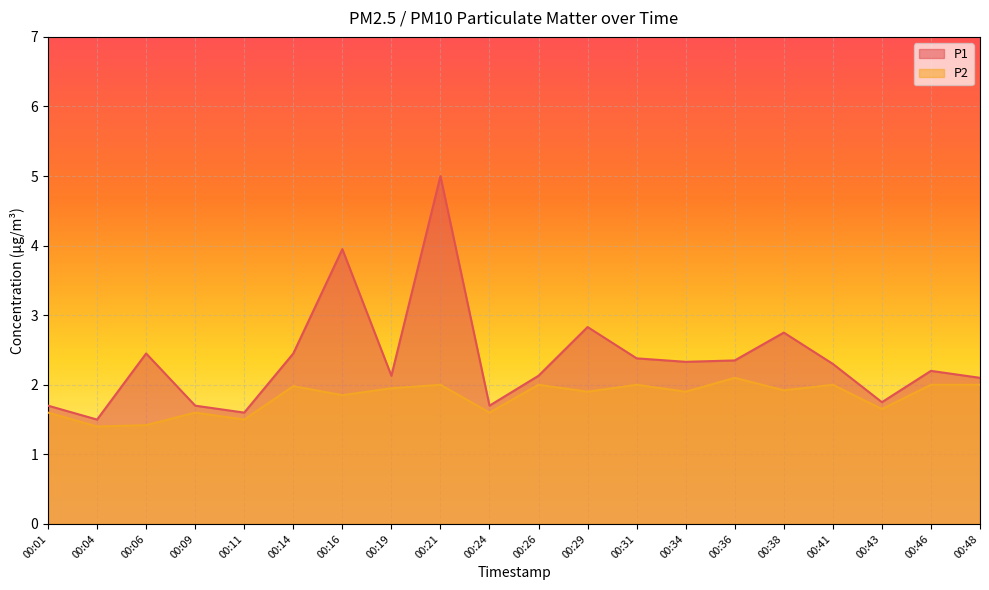

What is the difference between the maximum and minimum values in the P2 series?

0.7